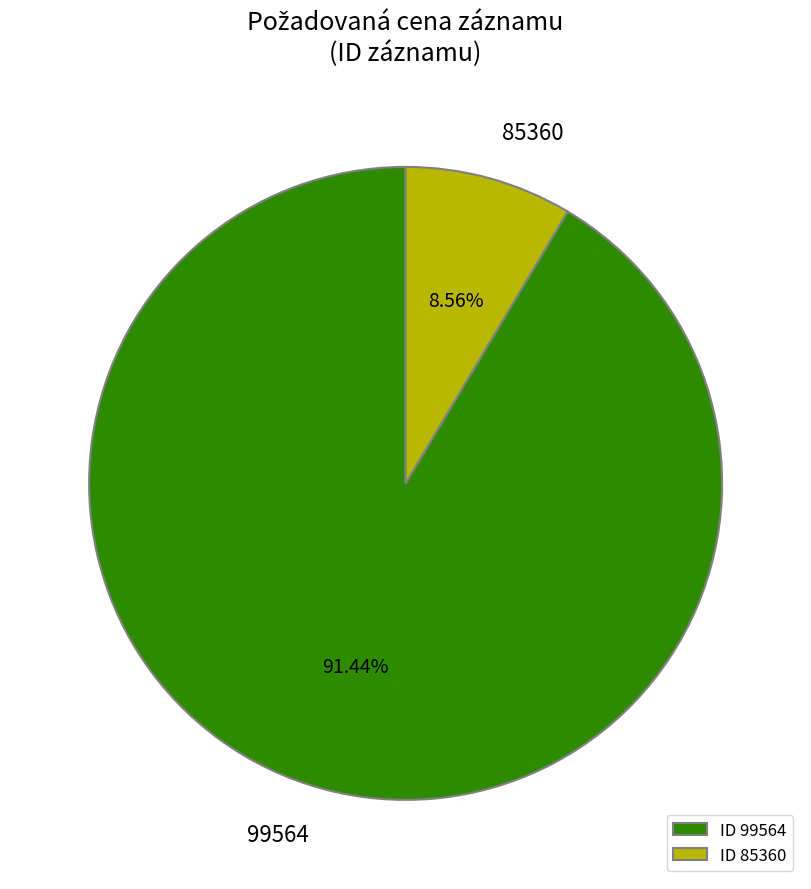

Count the number of slices in the pie.

2